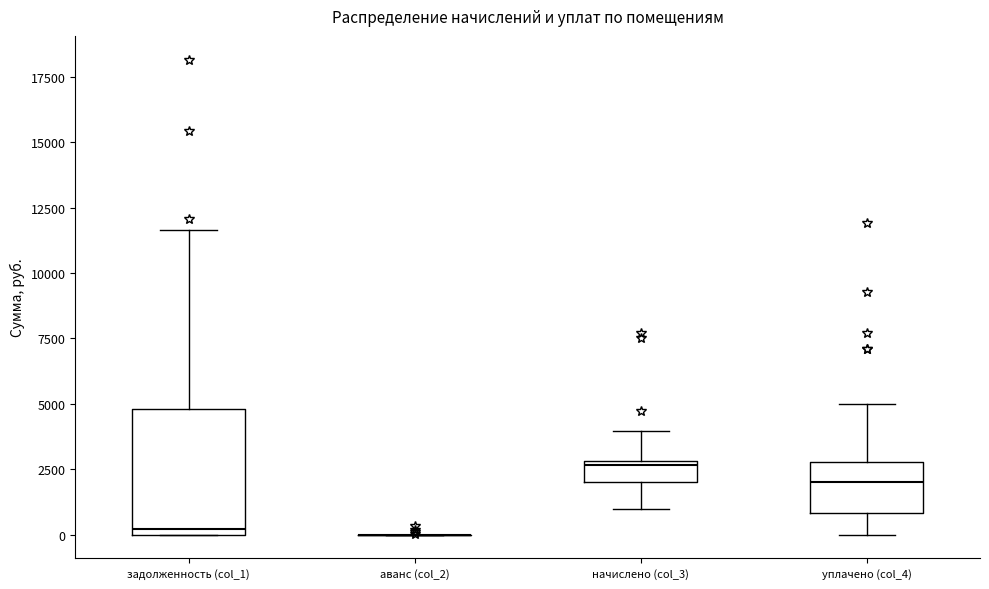

Reading left to right, transcribe this box plot: for each box, give where its median line is, the range the box spans, and where its two whiskers end, as read against the y-axis. The values are not printed on the chart, so give them approximately, as read against the axis.

задолженность (col_1): median 0 (just above the box's lower edge), box 0 to 5000, whiskers 0 to 11500
аванс (col_2): box collapsed to a line at 0, whiskers 0 to 0
начислено (col_3): median 2500, box 2000 to 3000, whiskers 1000 to 4000
уплачено (col_4): median 2000, box 1000 to 3000, whiskers 0 to 5000